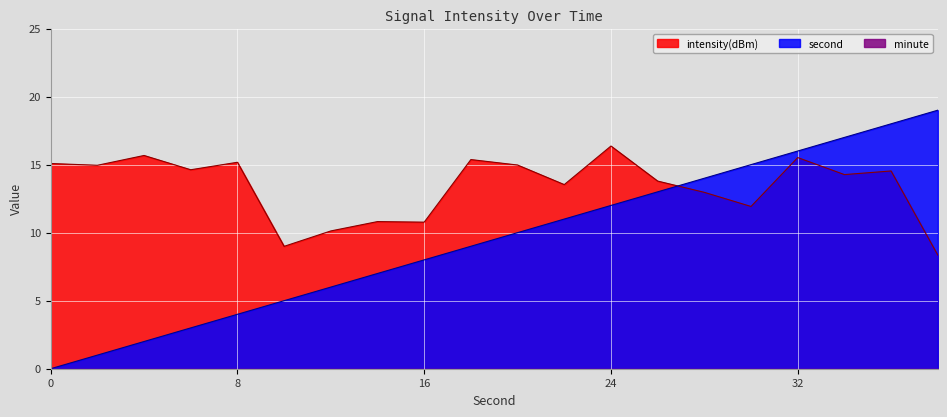

Which series has the widest spread of values?

second